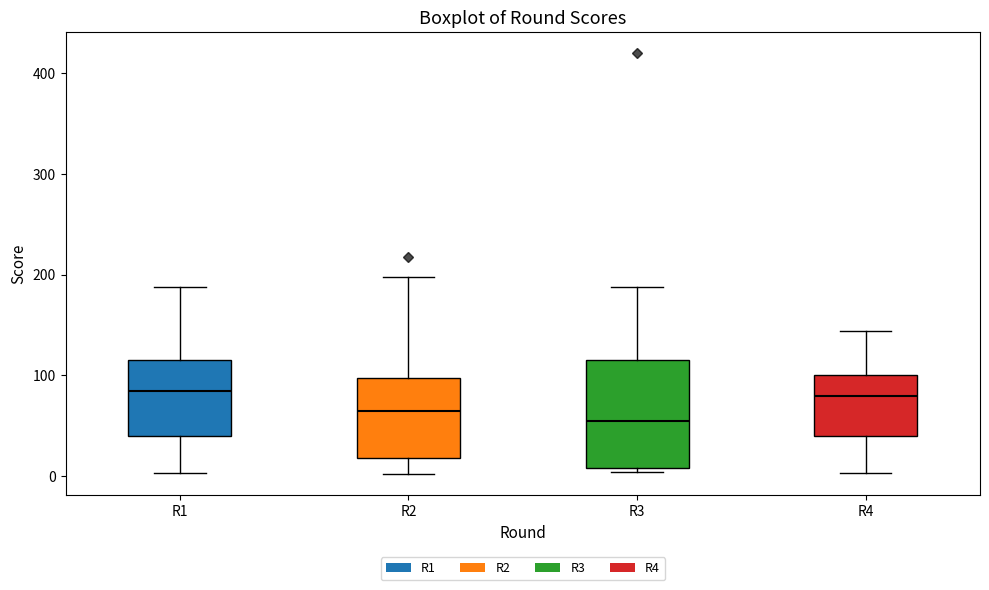

Reading left to right, transcribe this box plot: for each box, give where its median line is, the range the box spans, and where its two whiskers end, as read against the y-axis. The values are not printed on the chart, so give them approximately, as read against the axis.

R1: median 90, box 40 to 120, whiskers 0 to 190
R2: median 70, box 20 to 100, whiskers 0 to 200
R3: median 60, box 10 to 120, whiskers 0 to 190
R4: median 80, box 40 to 100, whiskers 0 to 140